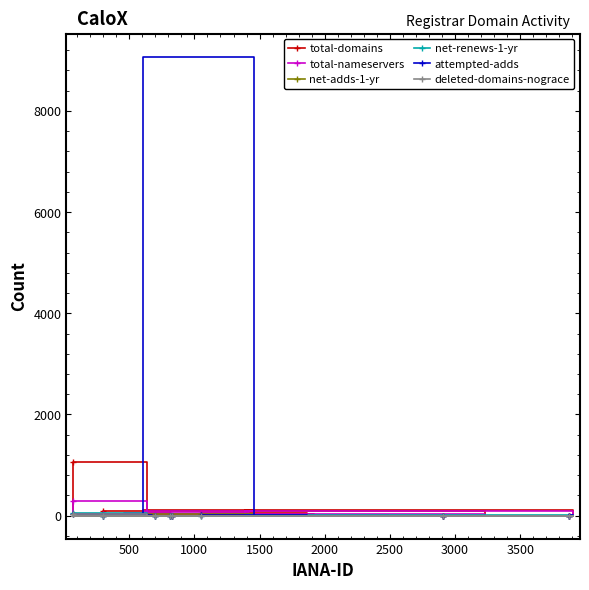

At how many categories does at least one series exceed 5278?

1